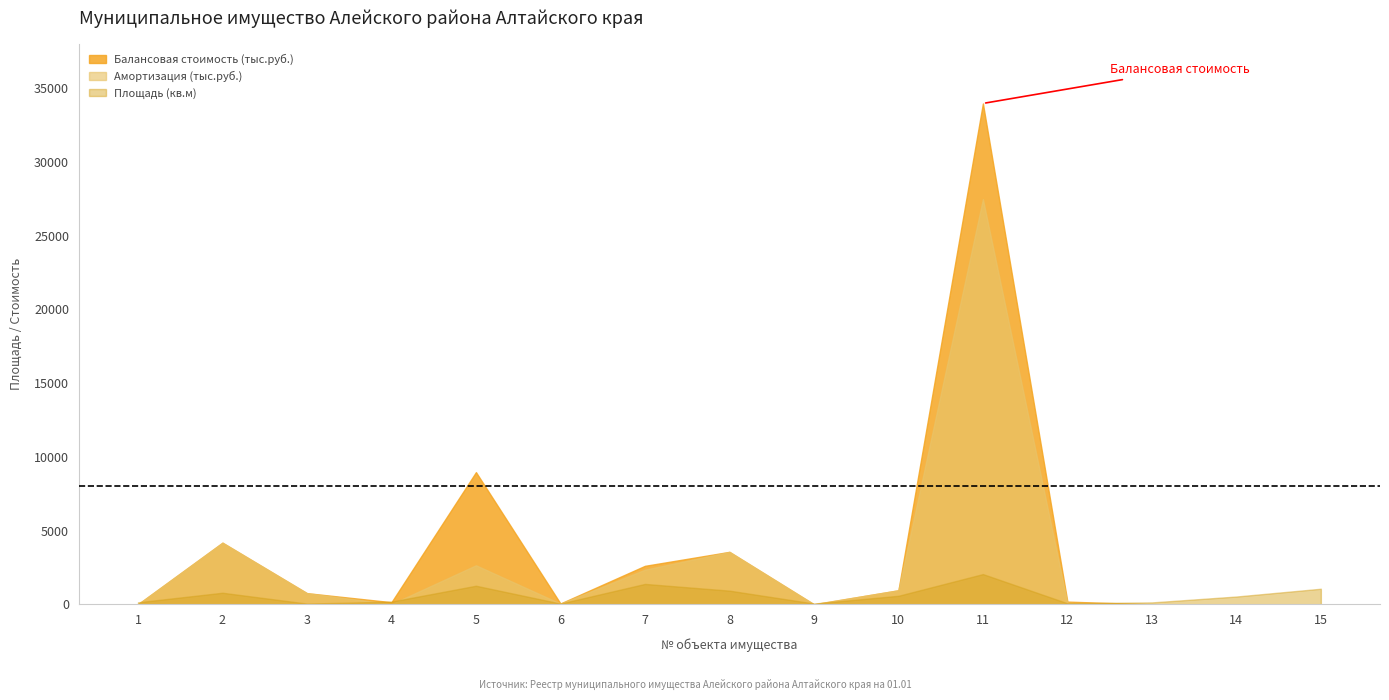

What is the maximum value for Амортизация (тыс.руб.)?

27473.8